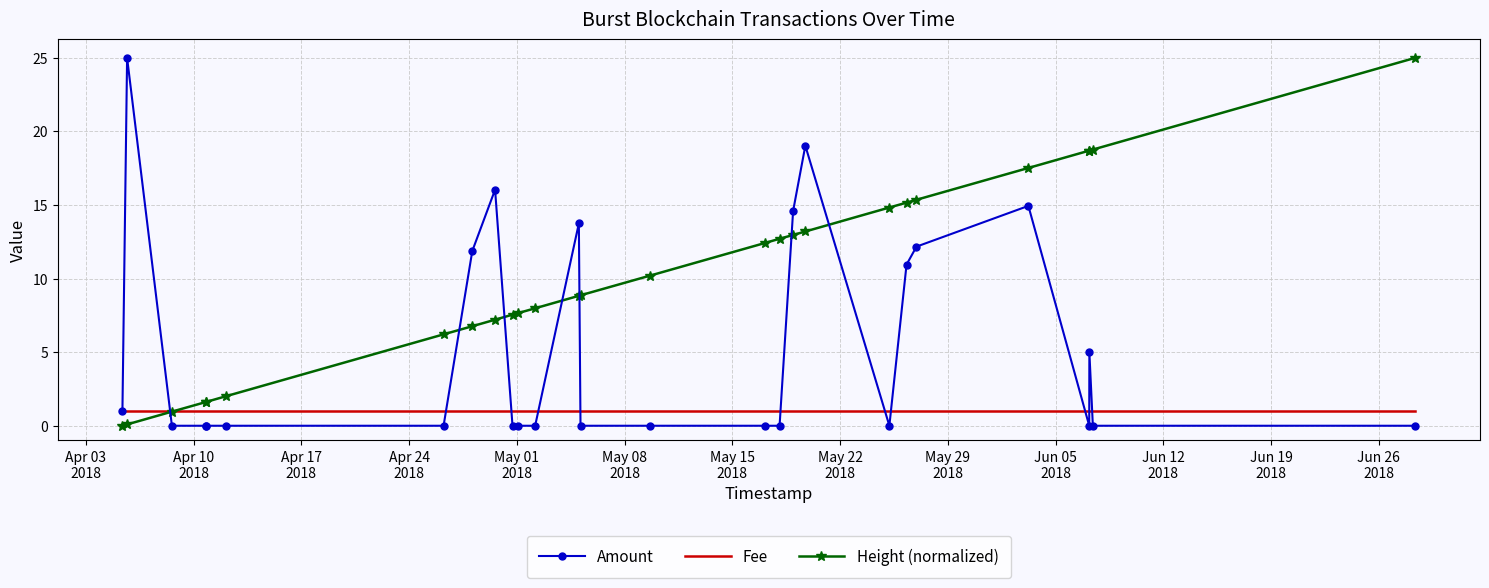

Rank the series by their average value, from highest to lowest.

Height (normalized), Amount, Fee